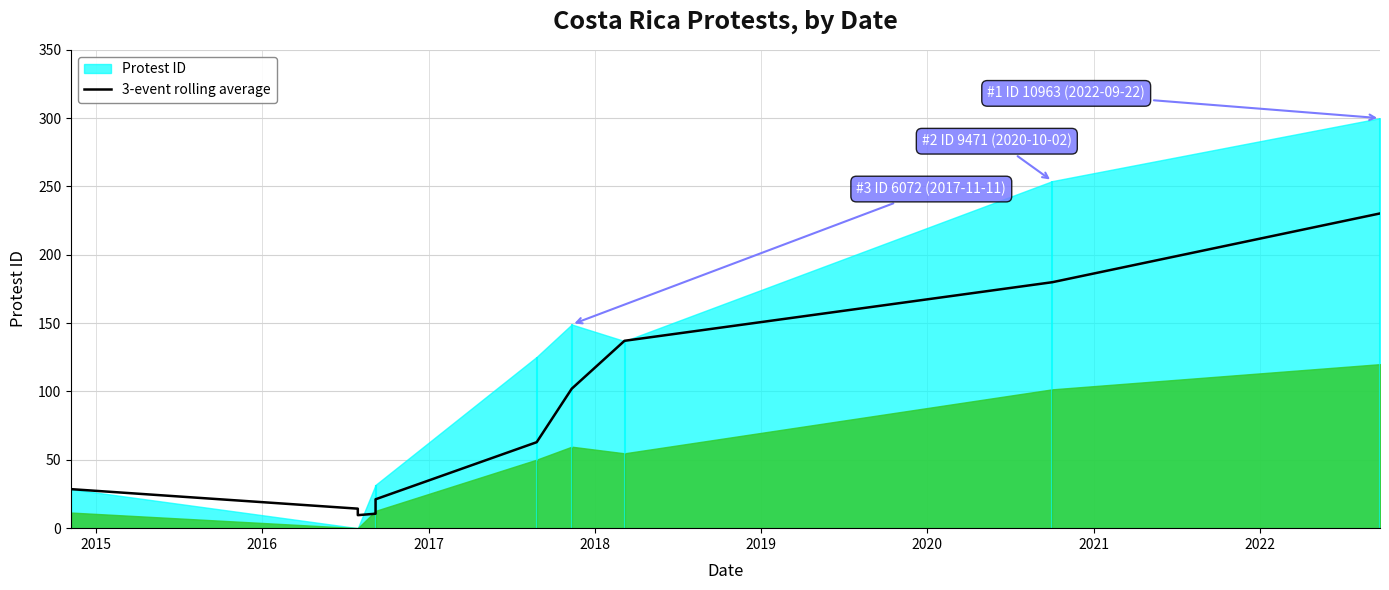

How many interior local valleys (lower than both neighbors) does the data have?

1